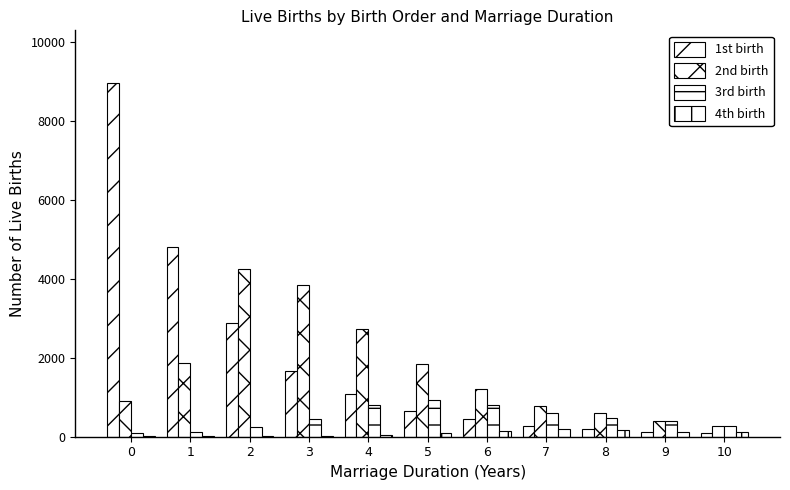

How many categories are shown in the chart?

11